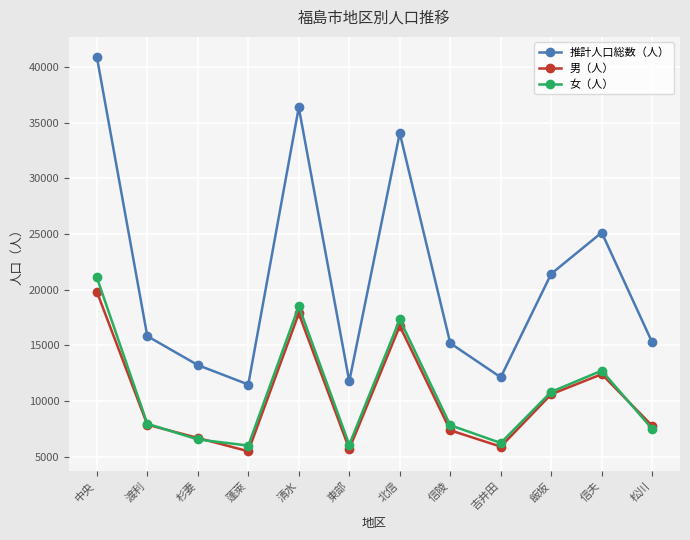

What is the smallest value displayed?

5486